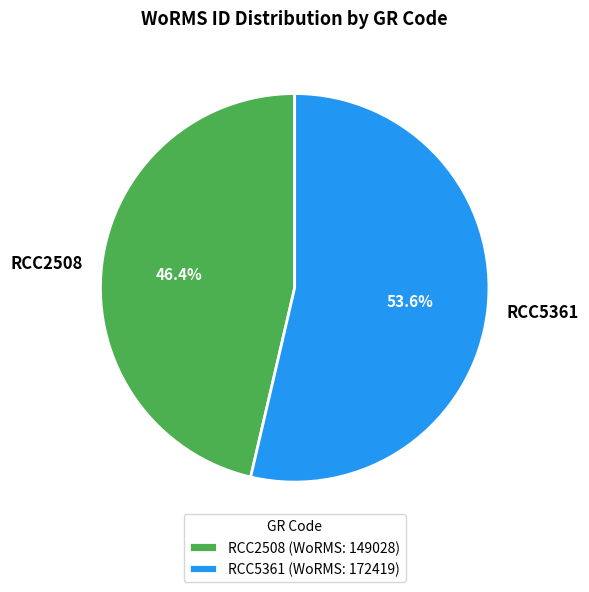

Does RCC2508 account for over 50% of the chart?

No